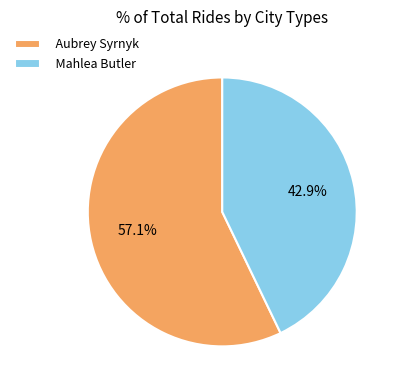

Which category has the biggest portion of the pie?

Aubrey Syrnyk